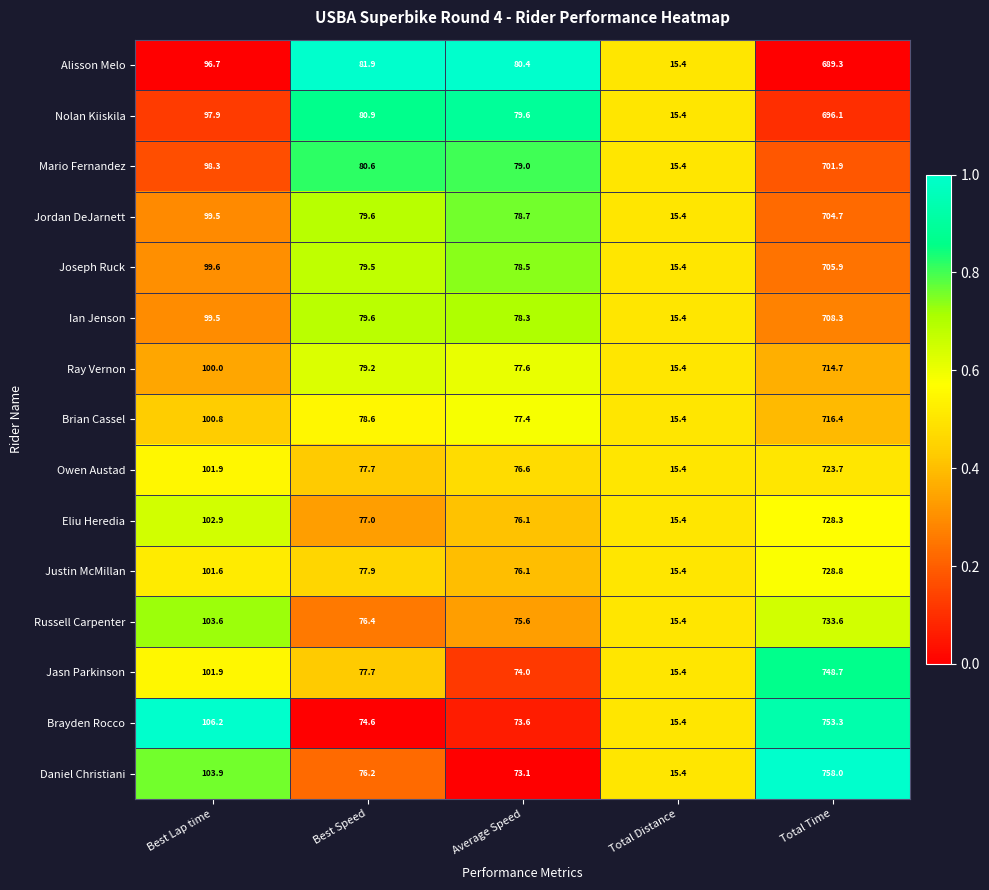

Which label corresponds to the smallest value in the chart?

Total Distance